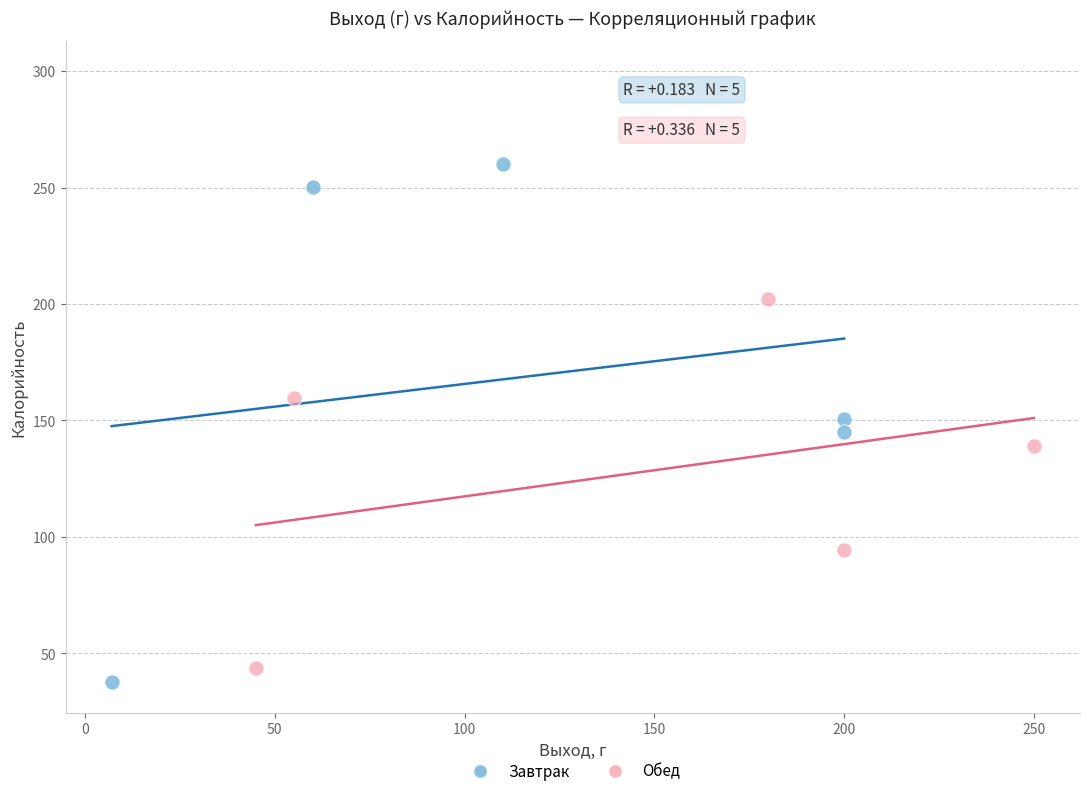

Which series has the largest Y range (max minus min)?

Завтрак